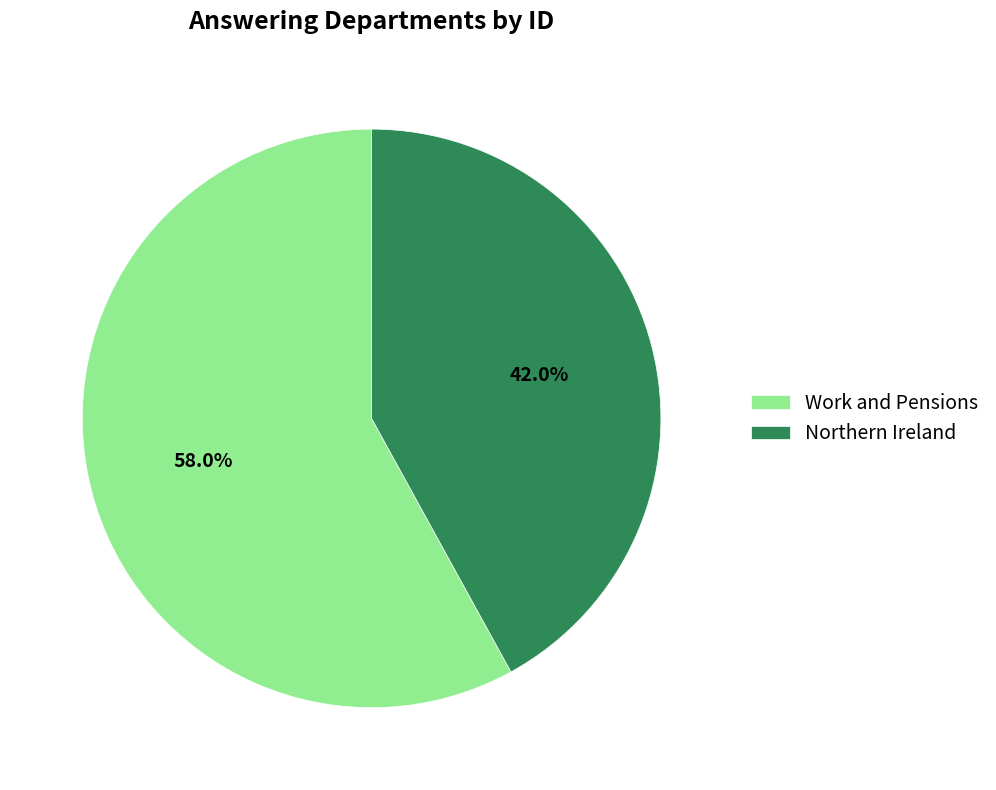

To the nearest percent, what is the difference between the largest and smallest slice percentages?

16%